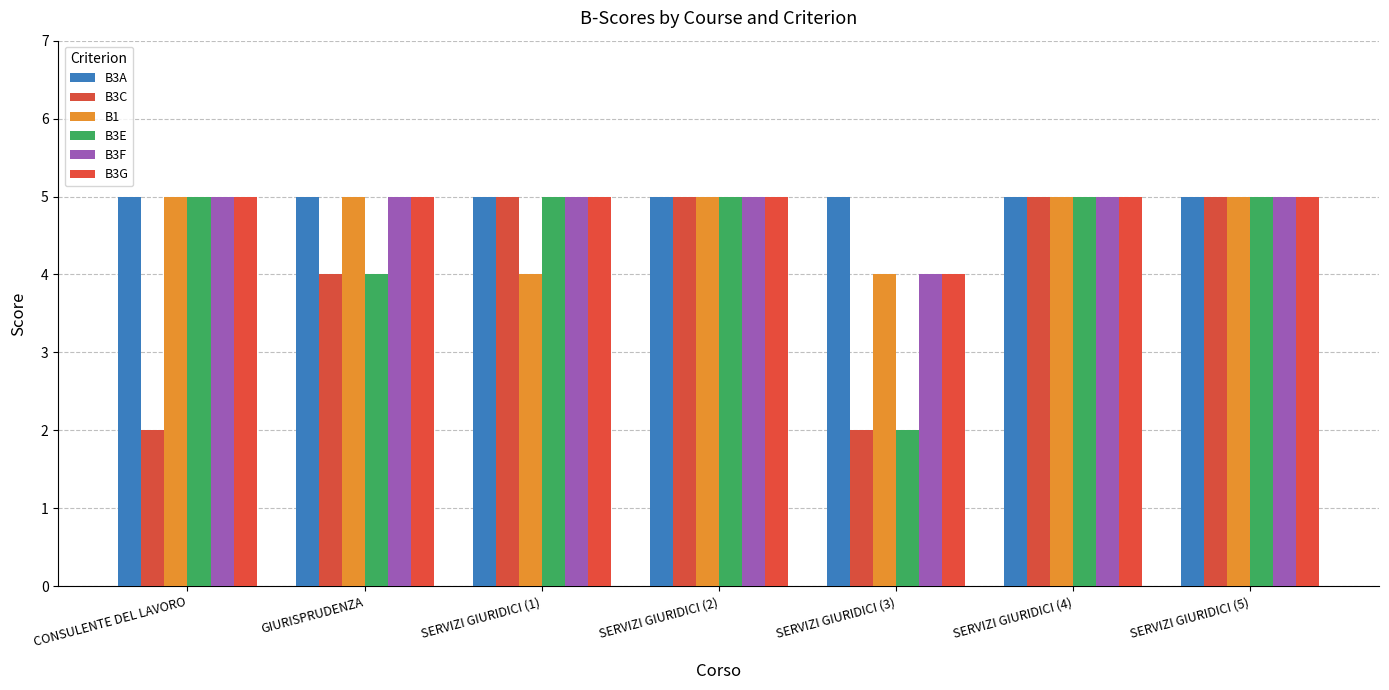

Is it true that B3G equals 5 at SERVIZI GIURIDICI (4)?

True